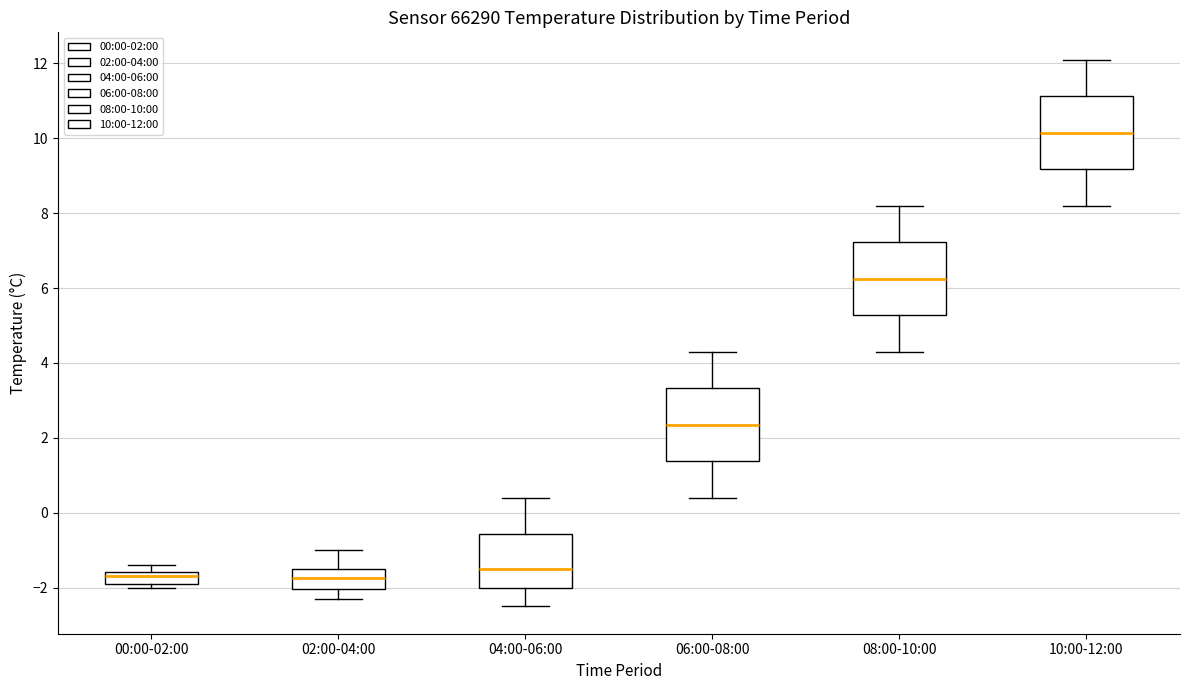

Where does the median line of the box for 08:00-10:00 sit on the y-axis? The values are not printed on the chart, so give them approximately, as read against the axis.

6.2